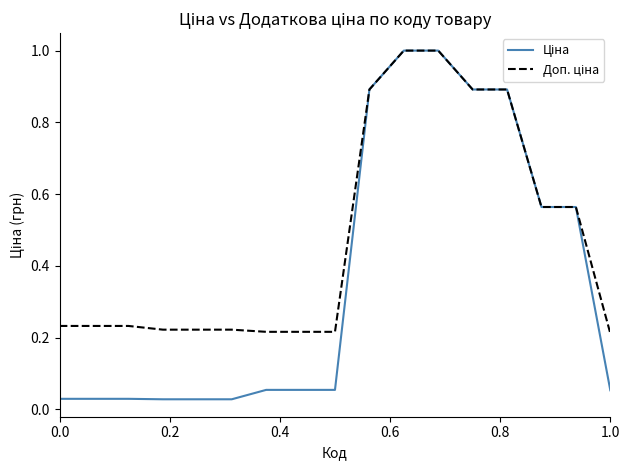

What is the greatest value displayed?

1.0